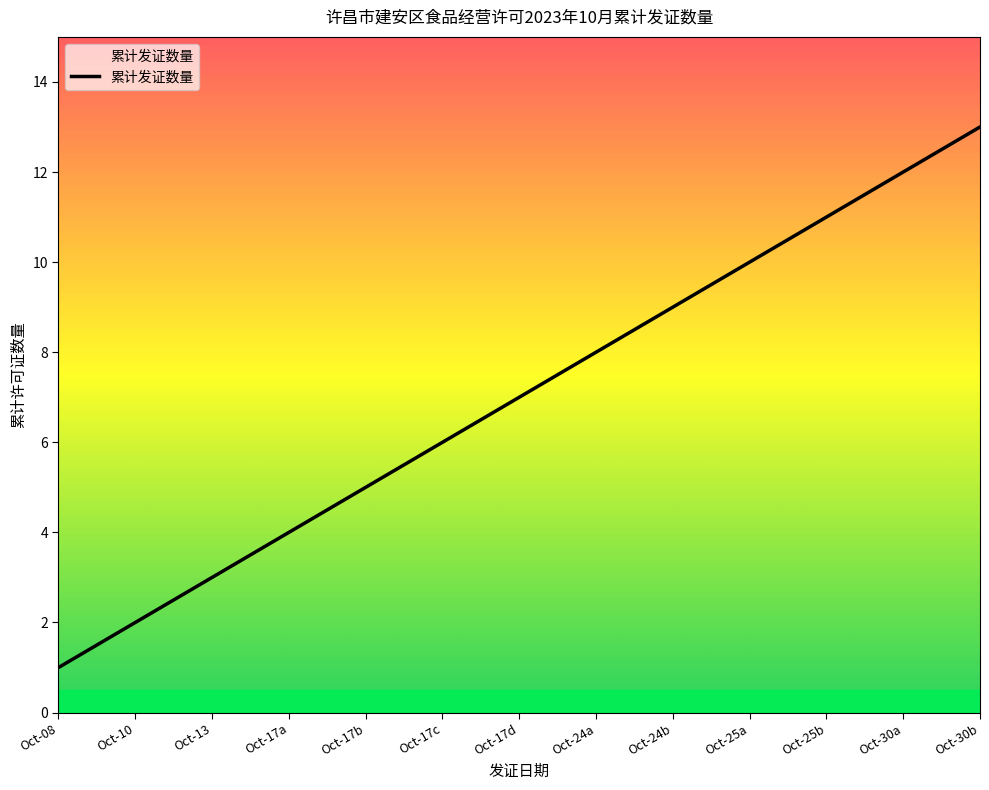

What is the ratio of the value at Oct-30b to the value at Oct-24a?

1.6